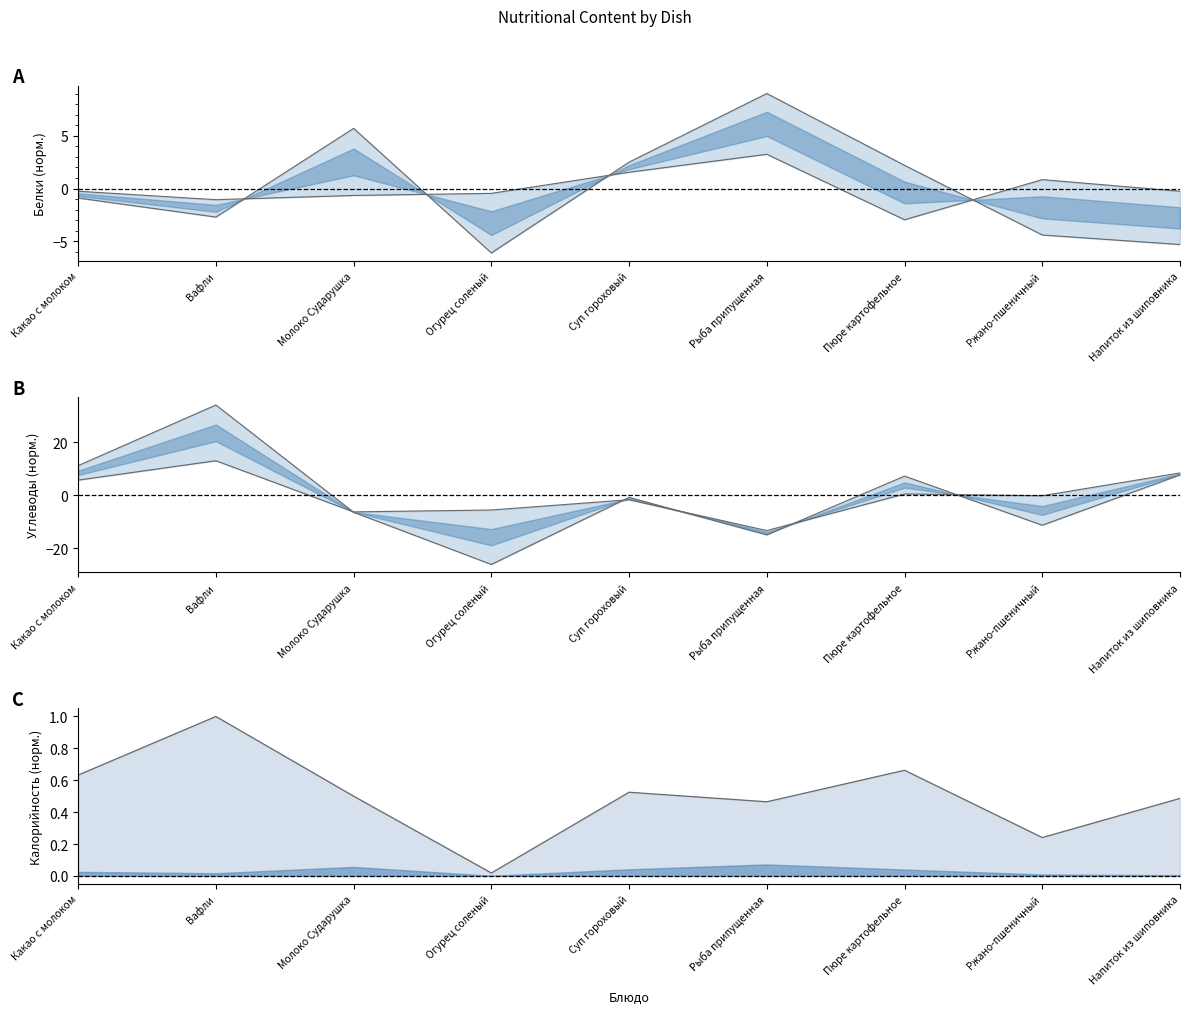

Read the верхняя граница value at Рыба припущенная.

-15.0